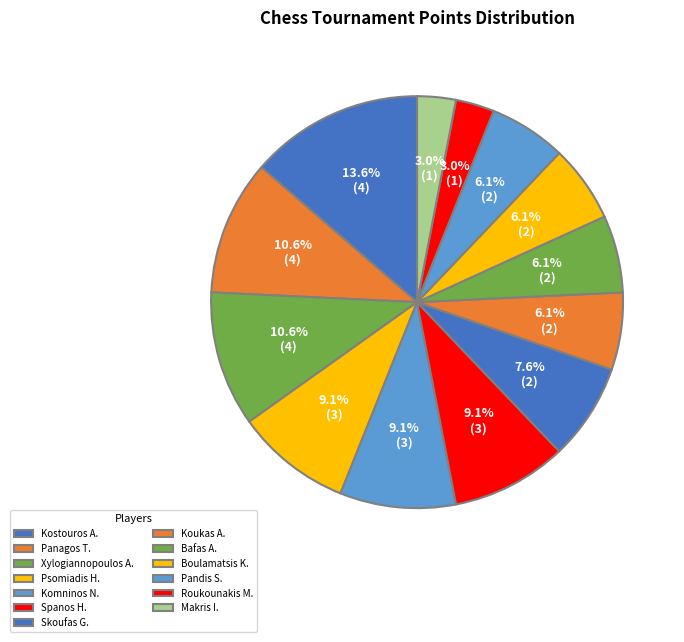

Which slice is the smallest?

Roukounakis Mihail